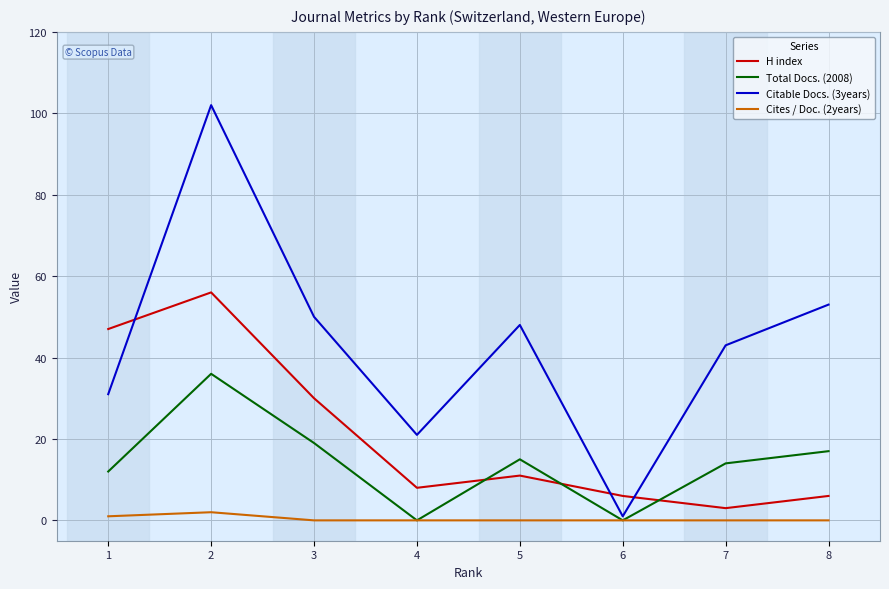

The H index series shows 3 at 5. True or false?

False